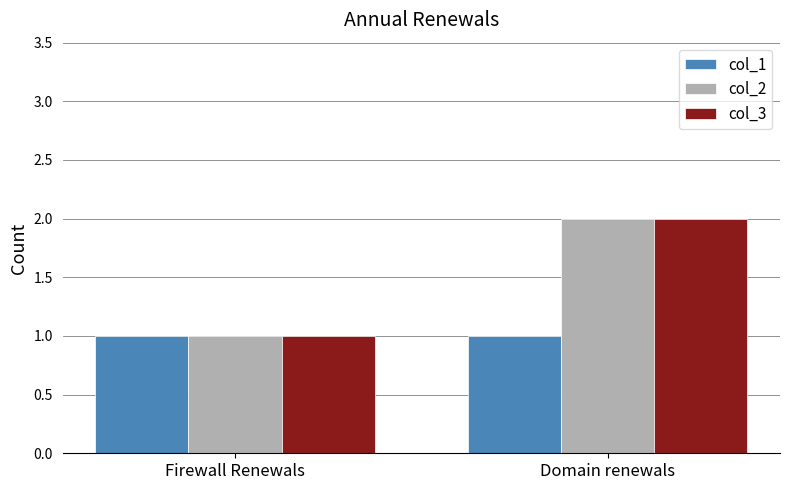

What is the minimum value for col_3?

1